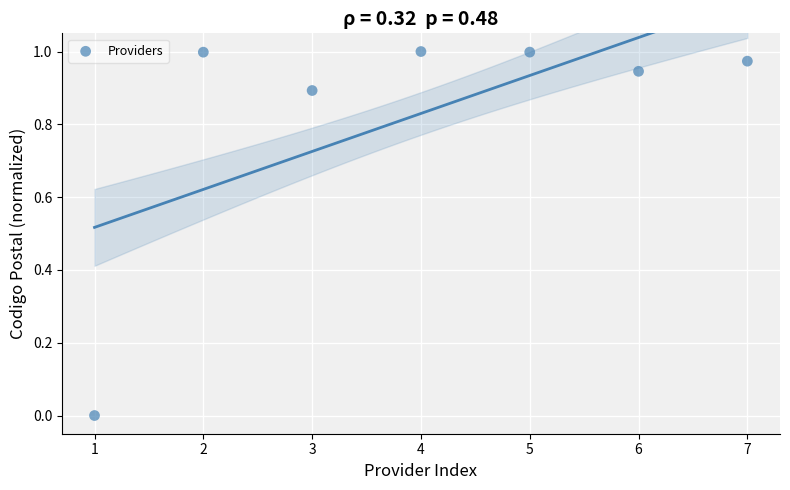

What is the average X value?

4.0